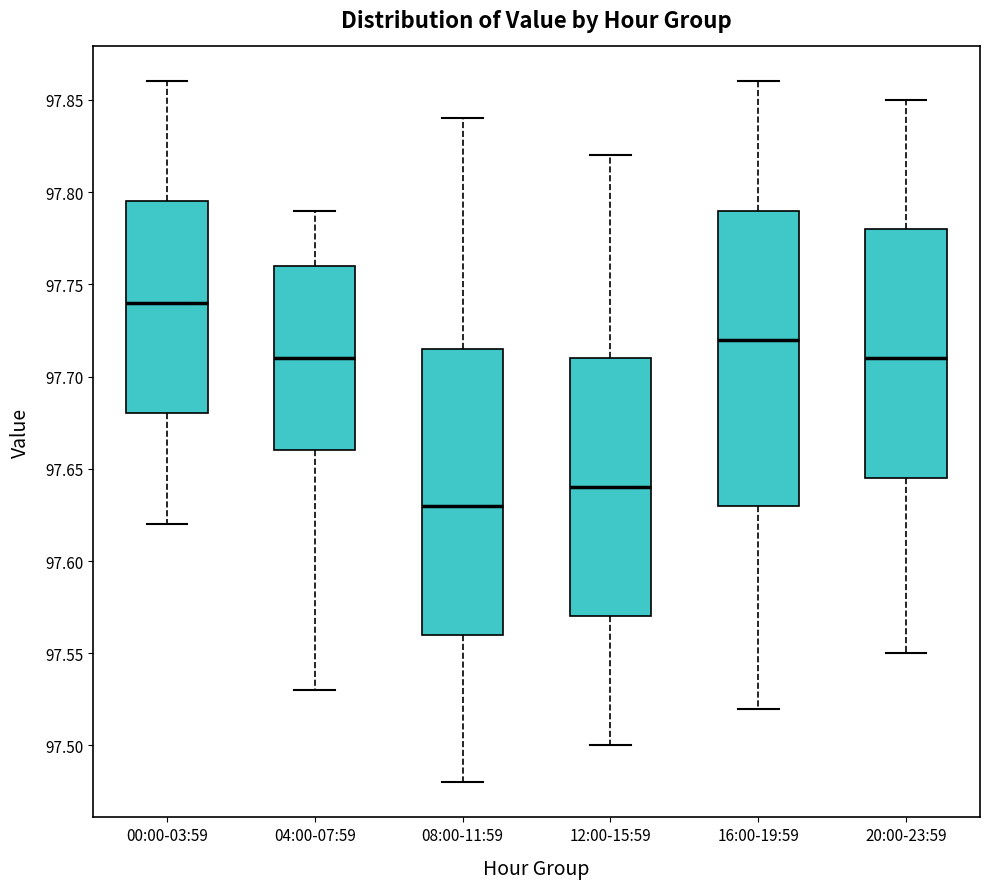

Which box's median line is the highest?

00:00-03:59